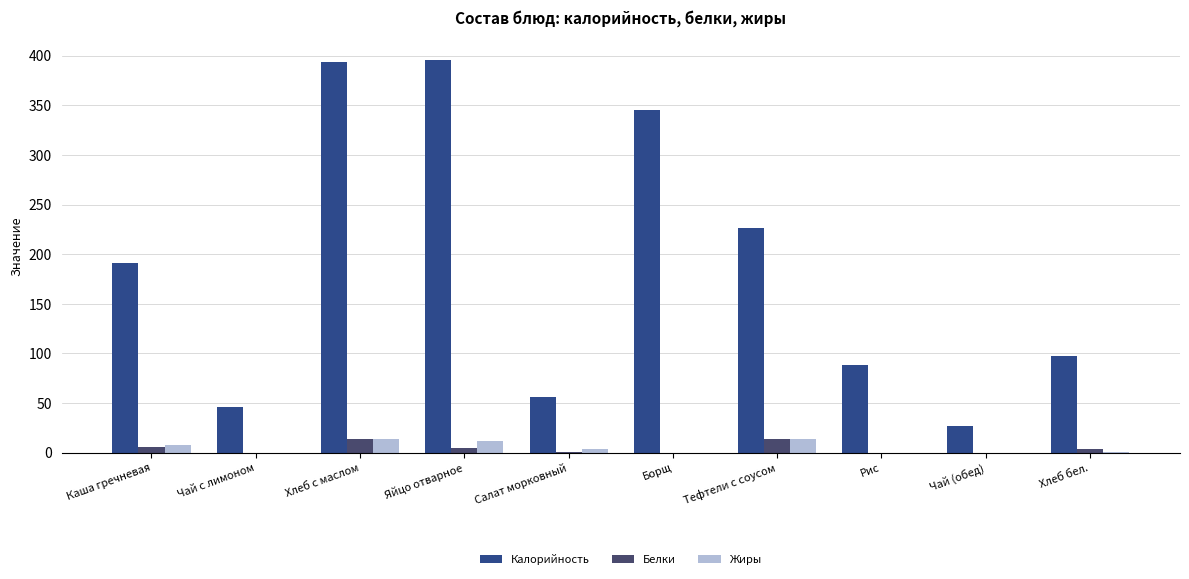

What is the sum of the Калорийность values at Чай с лимоном and Тефтели с соусом?

272.4